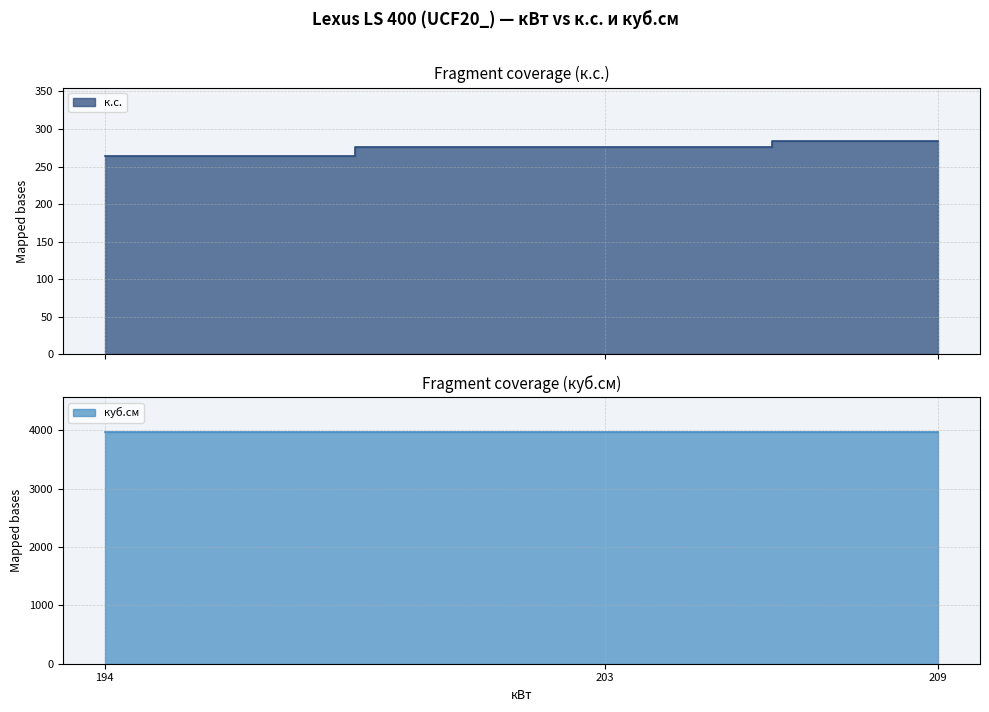

Which label corresponds to the smallest value in the chart?

194